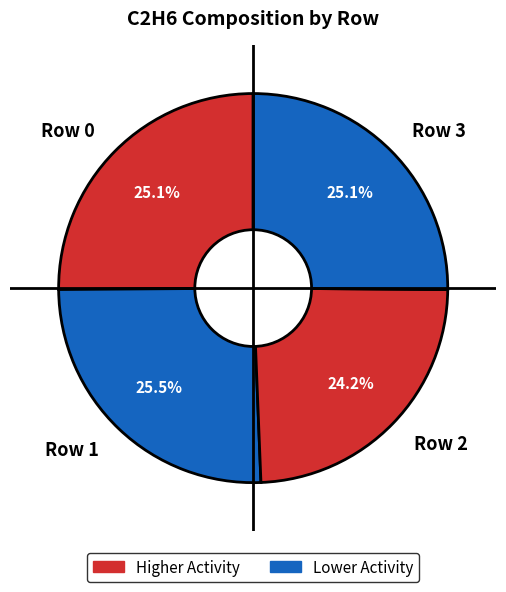

How many slices are in this pie chart?

4